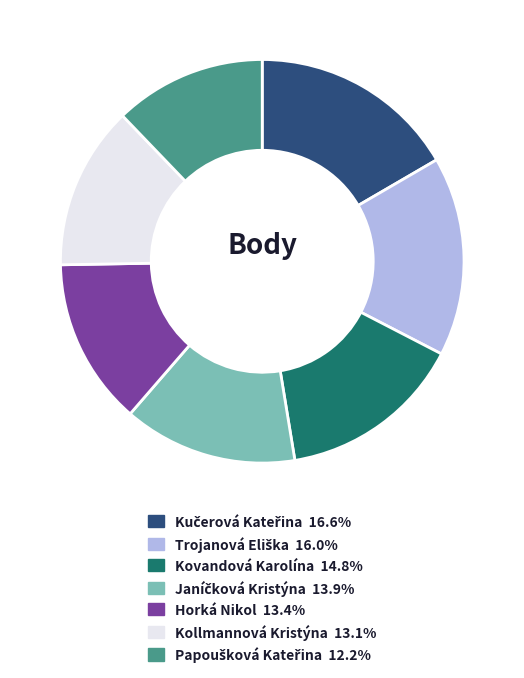

Is there a majority slice in this chart?

No